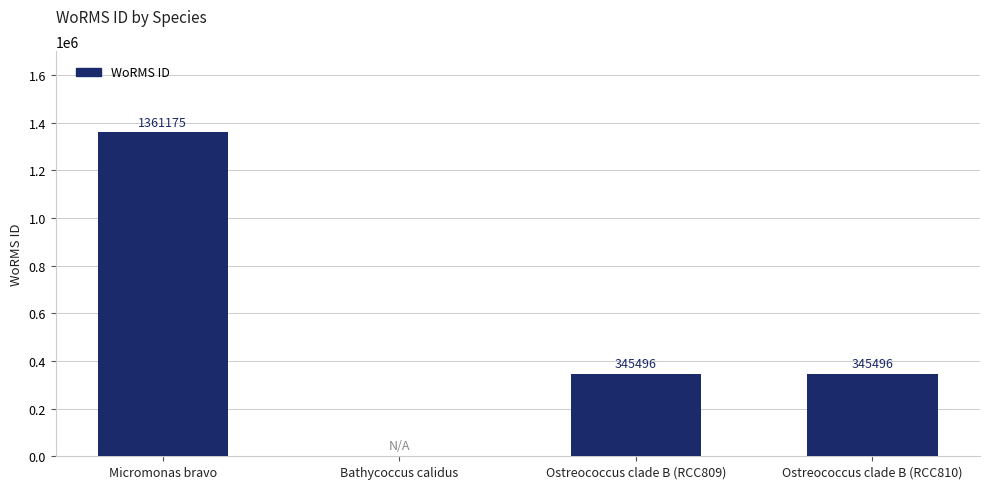

Where does the data first go above 345496?

Micromonas bravo